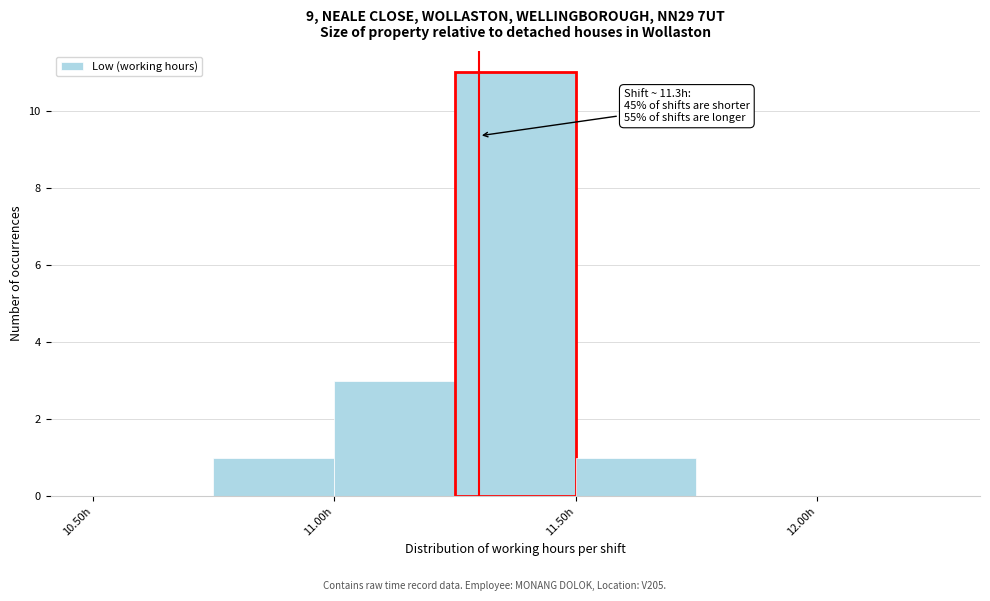

Over which range of the x-axis is the bar tallest?

11.25 to 11.50